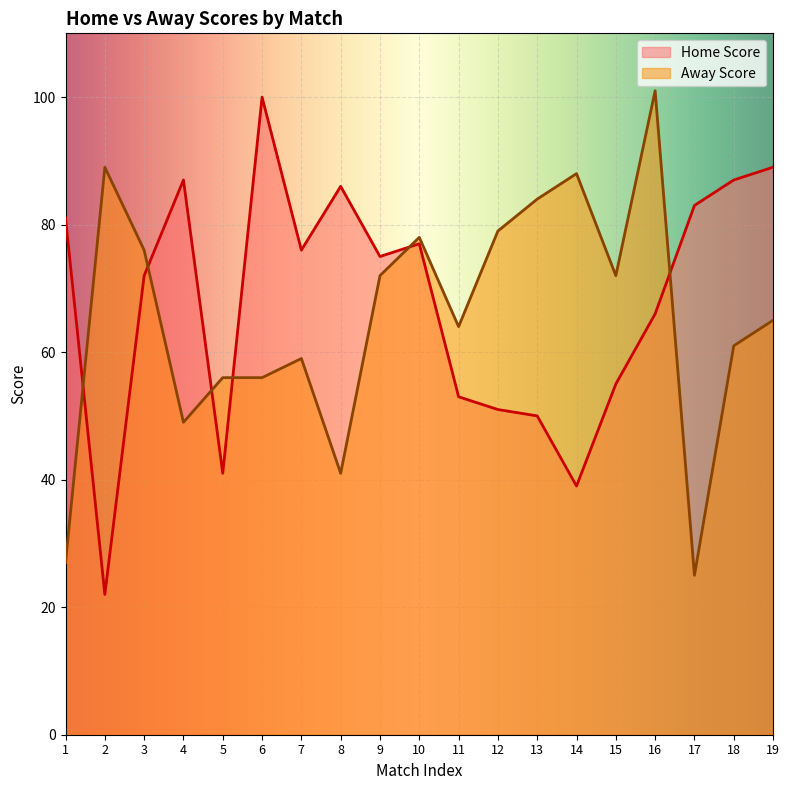

Which category has the lowest value across all series?

2